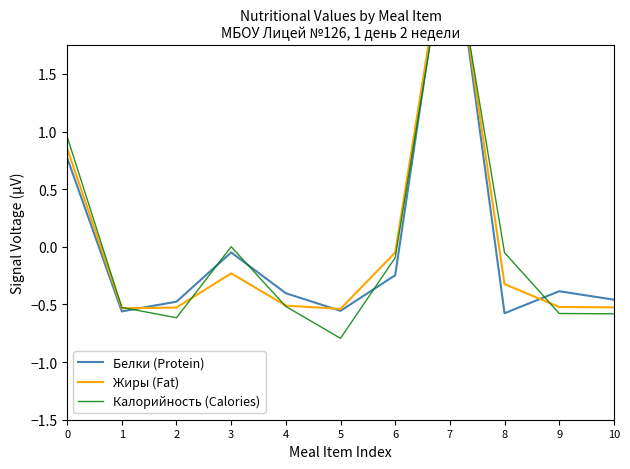

How many interior local valleys does the Жиры (Fat) series have?

2